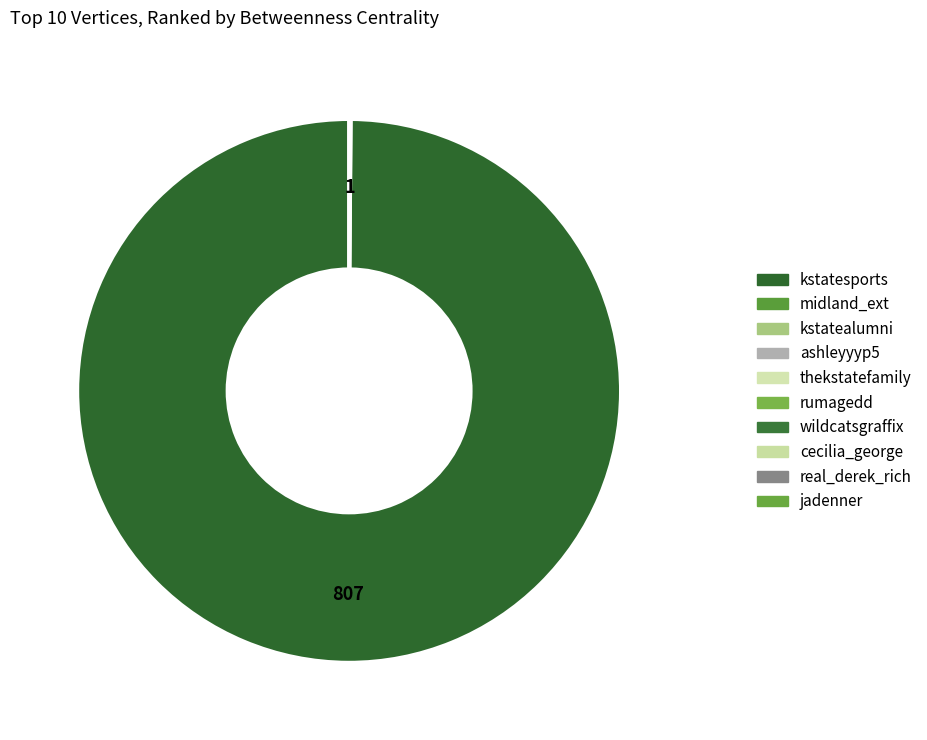

True or false: real_derek_rich accounts for 6% of the total.

False